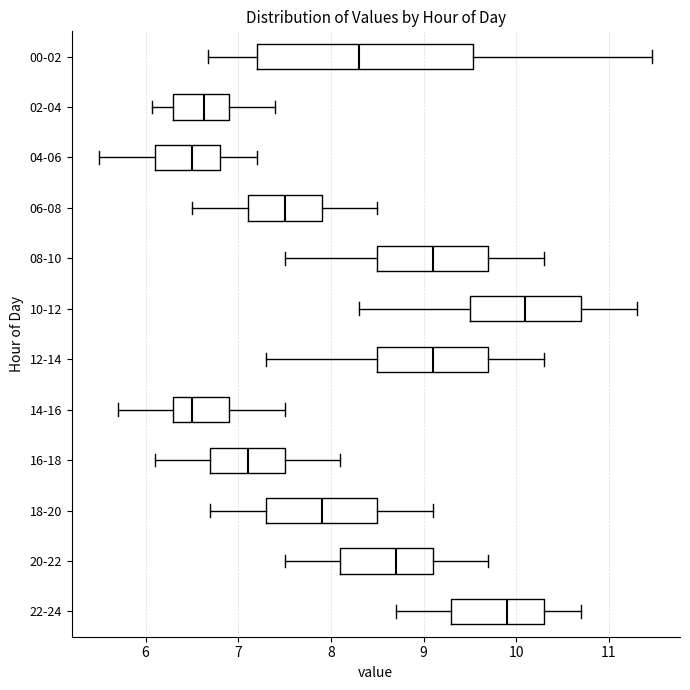

Reading bottom to top, read every box against the x-axis: the position of its median line, the range the box covers, and the ends of its whiskers. The values are not printed on the chart, so give them approximately, as read against the axis.

22-24: median 9.9, box 9.3 to 10.3, whiskers 8.7 to 10.7
20-22: median 8.7, box 8.1 to 9.1, whiskers 7.5 to 9.7
18-20: median 7.9, box 7.3 to 8.5, whiskers 6.7 to 9.1
16-18: median 7.1, box 6.7 to 7.5, whiskers 6.1 to 8.1
14-16: median 6.5, box 6.3 to 6.9, whiskers 5.7 to 7.5
12-14: median 9.1, box 8.5 to 9.7, whiskers 7.3 to 10.3
10-12: median 10.1, box 9.5 to 10.7, whiskers 8.3 to 11.3
08-10: median 9.1, box 8.5 to 9.7, whiskers 7.5 to 10.3
06-08: median 7.5, box 7.1 to 7.9, whiskers 6.5 to 8.5
04-06: median 6.5, box 6.1 to 6.8, whiskers 5.5 to 7.2
02-04: median 6.6, box 6.3 to 6.9, whiskers 6.1 to 7.4
00-02: median 8.3, box 7.2 to 9.5, whiskers 6.7 to 11.5